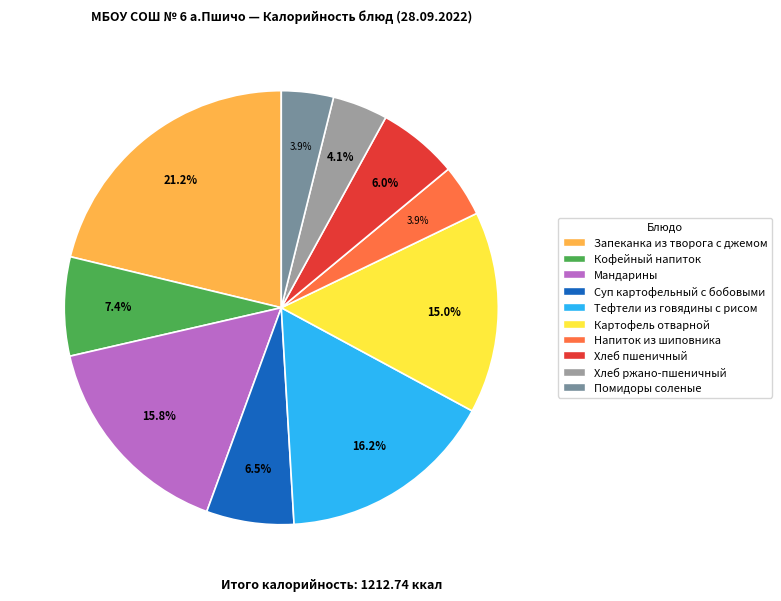

Which category has the biggest portion of the pie?

Запеканка из творога с джемом